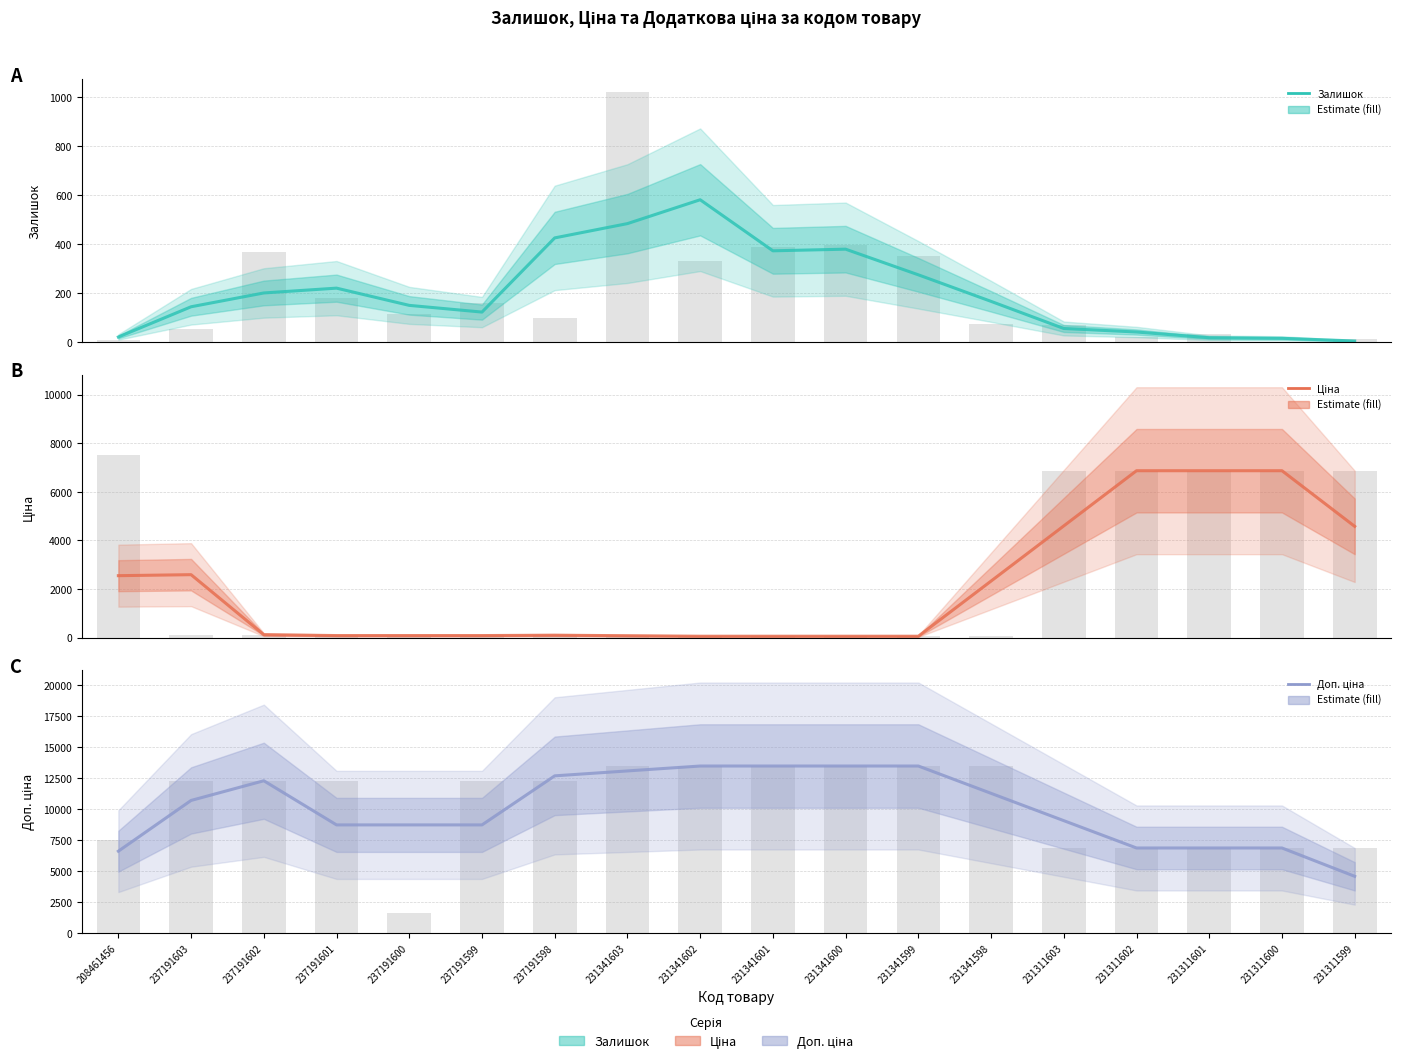

Reading left to right, transcribe all the data shown in this chart.

Залишок: 208461456=22.0	237191603=145.3	237191602=201.7	237191601=221.3	237191600=151.0	237191599=123.7	237191598=426.3	231341603=484.7	231341602=582.0	231341601=373.7	231341600=380.3	231341599=275.7	231341598=167.3	231311603=56.7	231311602=42.3	231311601=19.0	231311600=16.7	231311599=5.7
Ціна: 208461456=2551.3	237191603=2592.3	237191602=123.0	237191601=87.3	237191600=87.3	237191599=87.3	237191598=102.0	231341603=81.0	231341602=60.0	231341601=60.0	231341600=60.0	231341599=60.0	231341598=2329.8	231311603=4599.6	231311602=6869.4	231311601=6869.4	231311600=6869.4	231311599=4579.6
Доп. ціна: 208461456=6610.9	237191603=10711.6	237191602=12302.0	237191601=8734.3	237191600=8734.3	237191599=8734.3	237191598=12699.1	231341603=13096.2	231341602=13493.2	231341601=13493.2	231341600=13493.2	231341599=13493.2	231341598=11285.3	231311603=9077.4	231311602=6869.4	231311601=6869.4	231311600=6869.4	231311599=4579.6